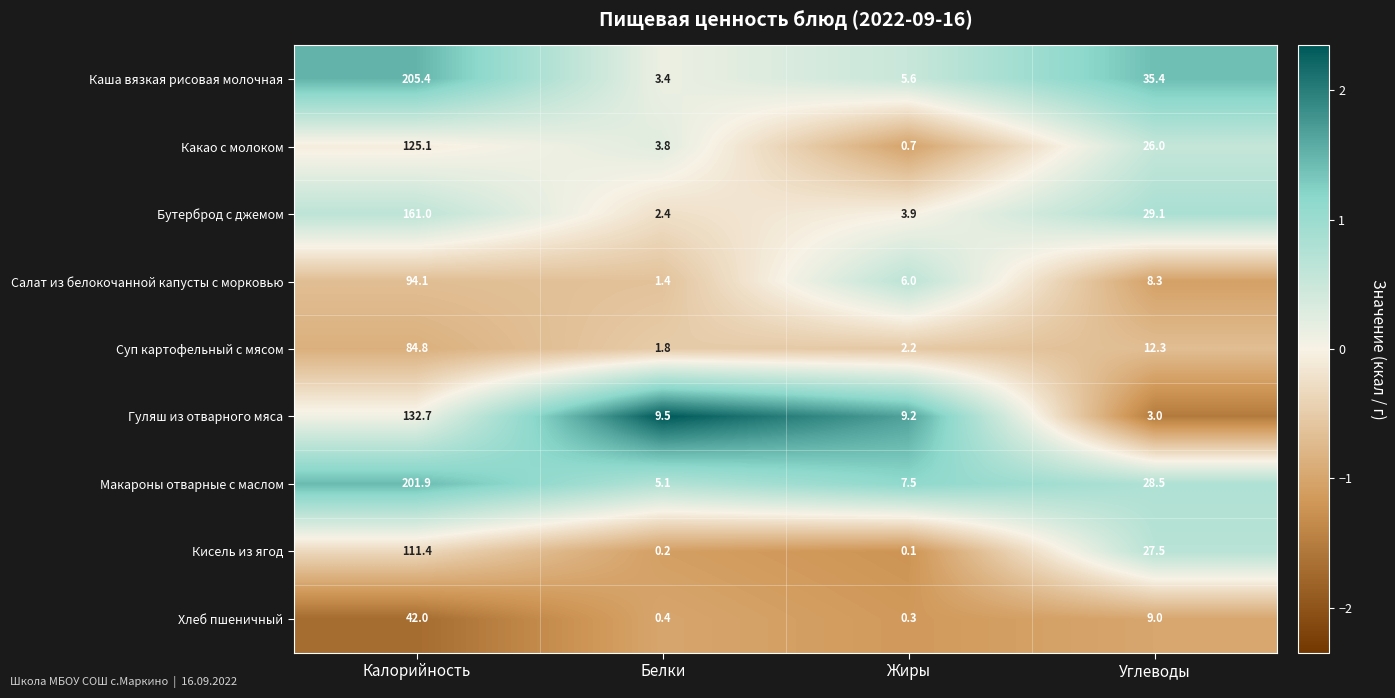

What is the difference between the second highest and minimum values in the Каша вязкая рисовая молочная series?

32.0